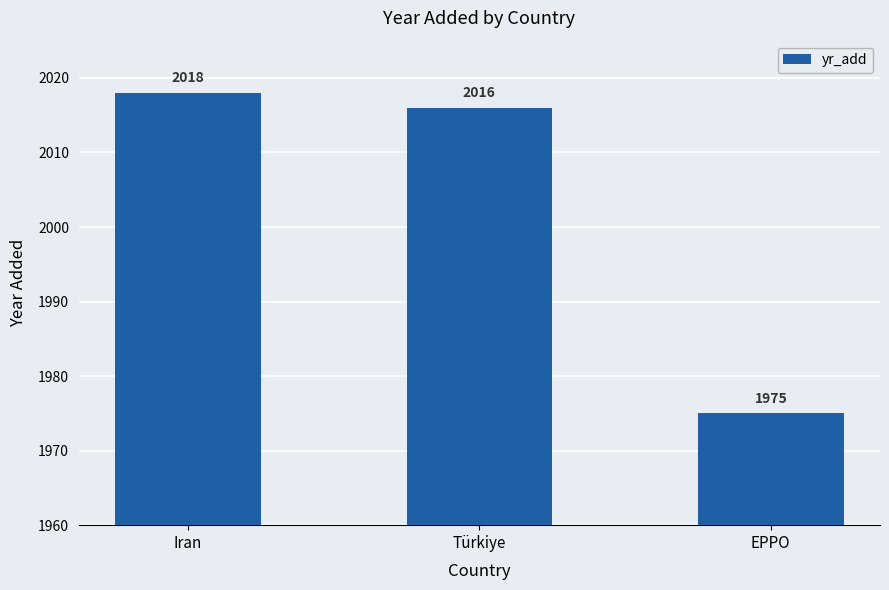

Between Türkiye and Iran, which is larger?

Iran